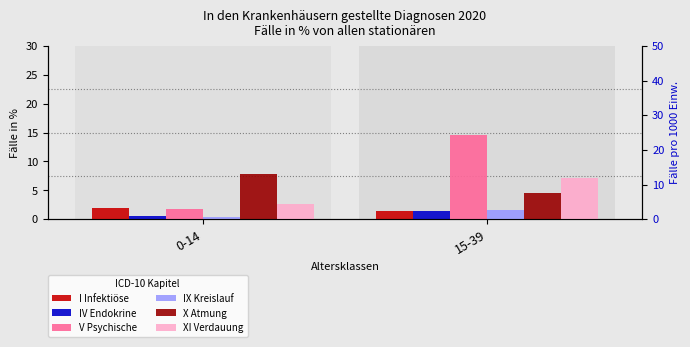

What is the sum of all V Psychische values?

16.3